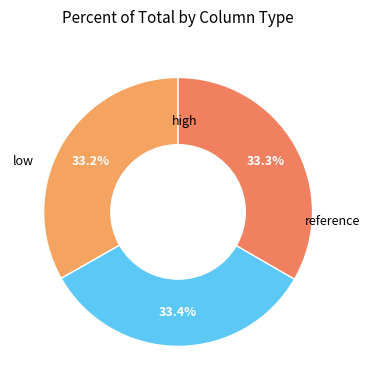

True or false: reference accounts for 44% of the total.

False